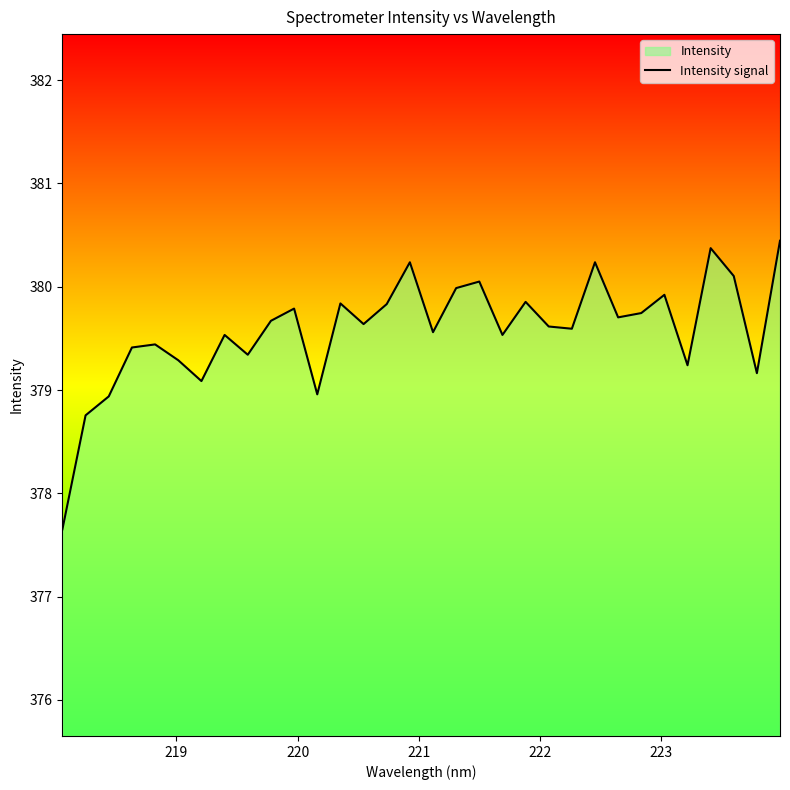

True or false: the data has more than 0 interior local peaks.

True